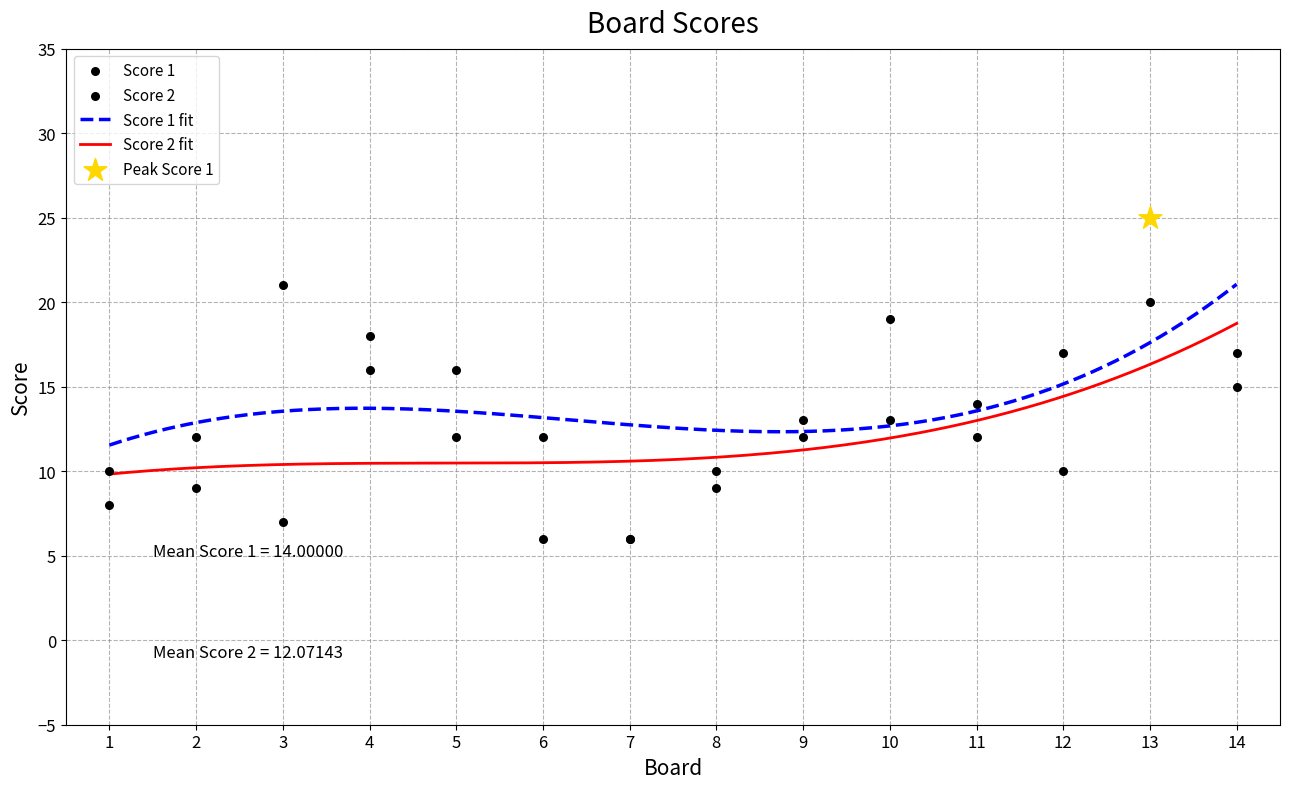

At how many categories does at least one series exceed 8?

13